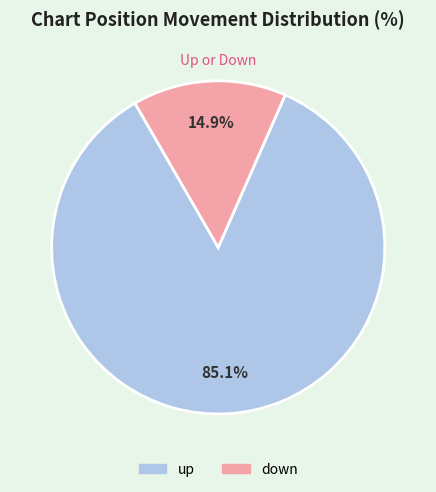

Is the sum of down and up greater than half?

Yes